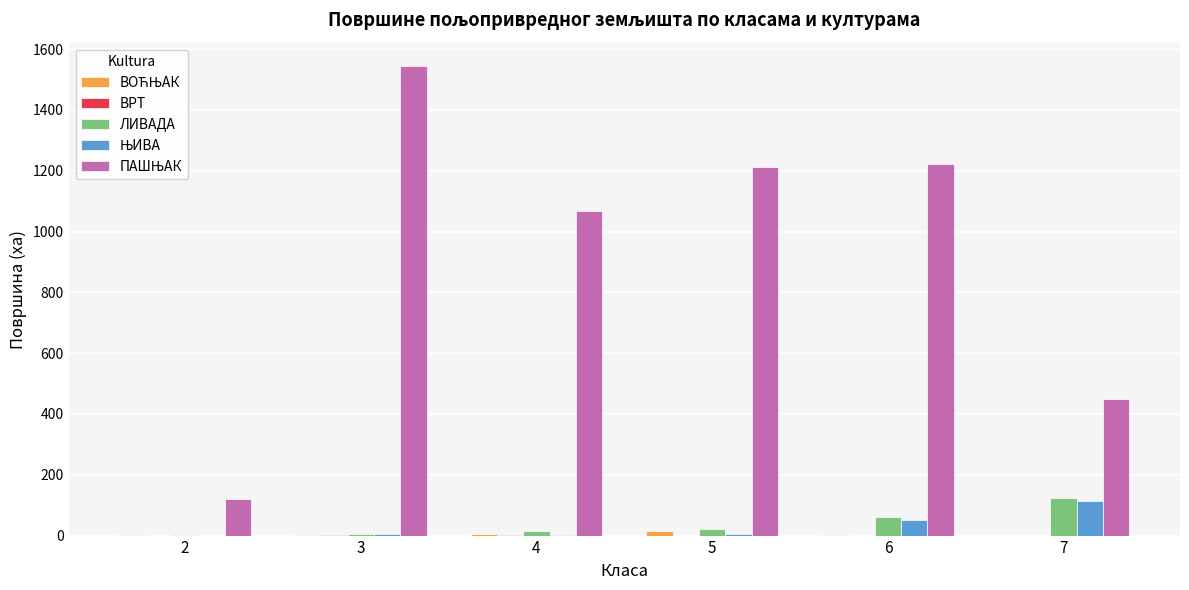

What is the maximum value shown in the chart?

1544.4